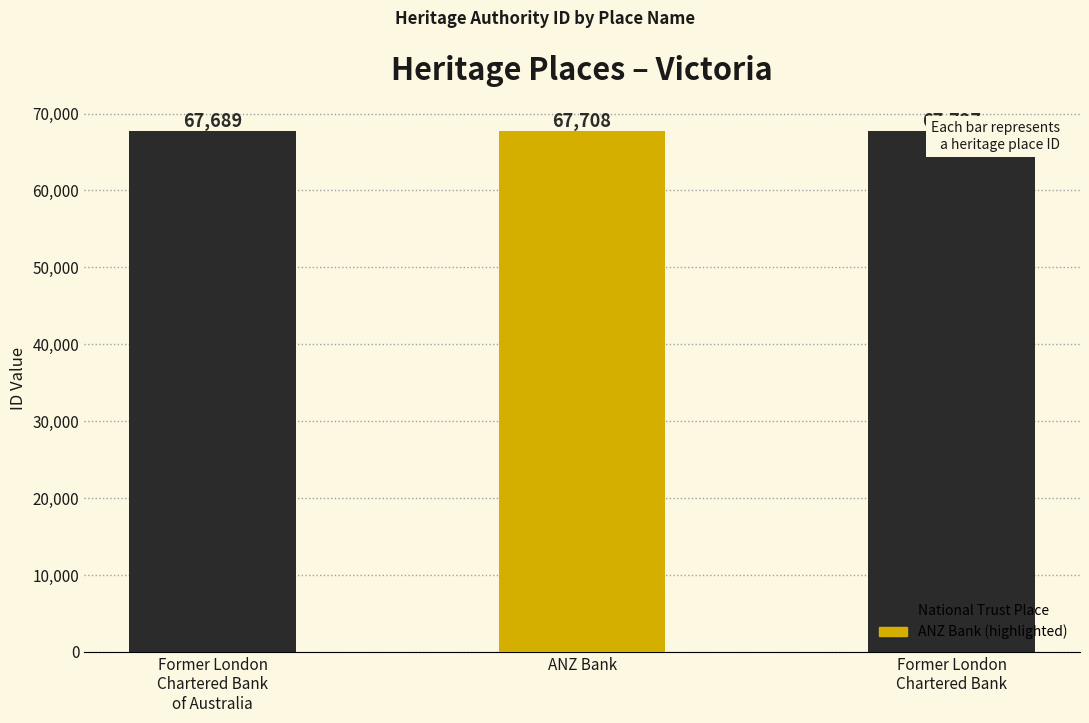

Which has a higher value, Former London
Chartered Bank
of Australia or ANZ Bank?

ANZ Bank